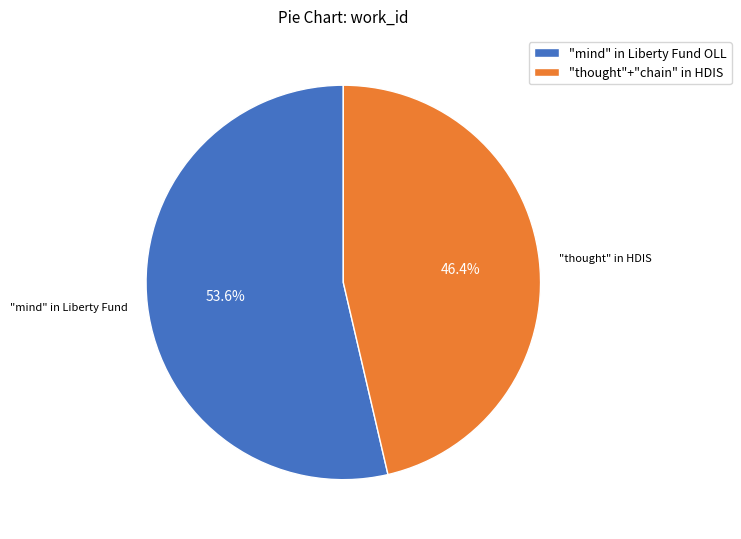

To the nearest percent, what is the difference between the largest and smallest slice percentages?

7%